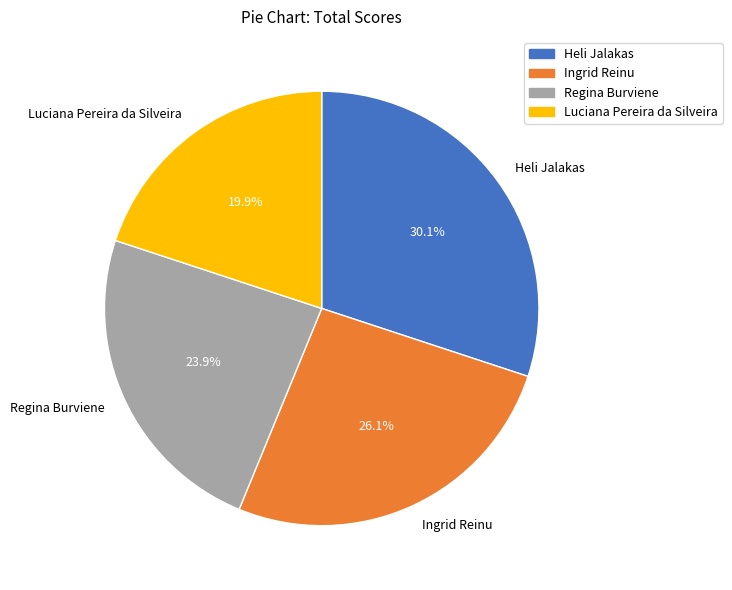

To the nearest percent, what is the difference between the largest and smallest slice percentages?

10%